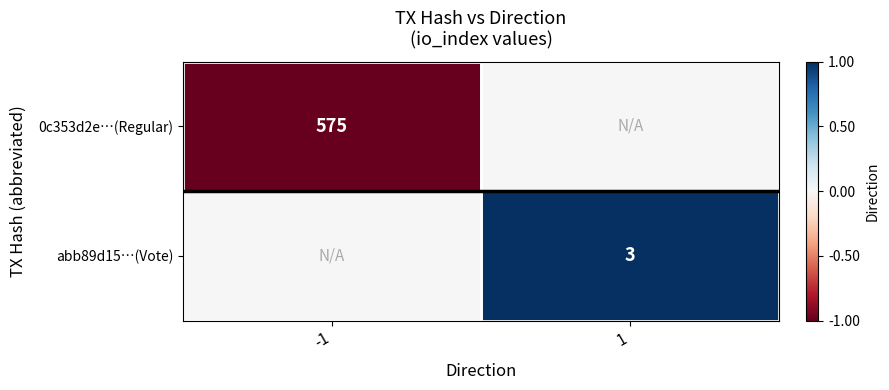

Is it true that abb89d15…(Vote) equals 5 at 1?

False